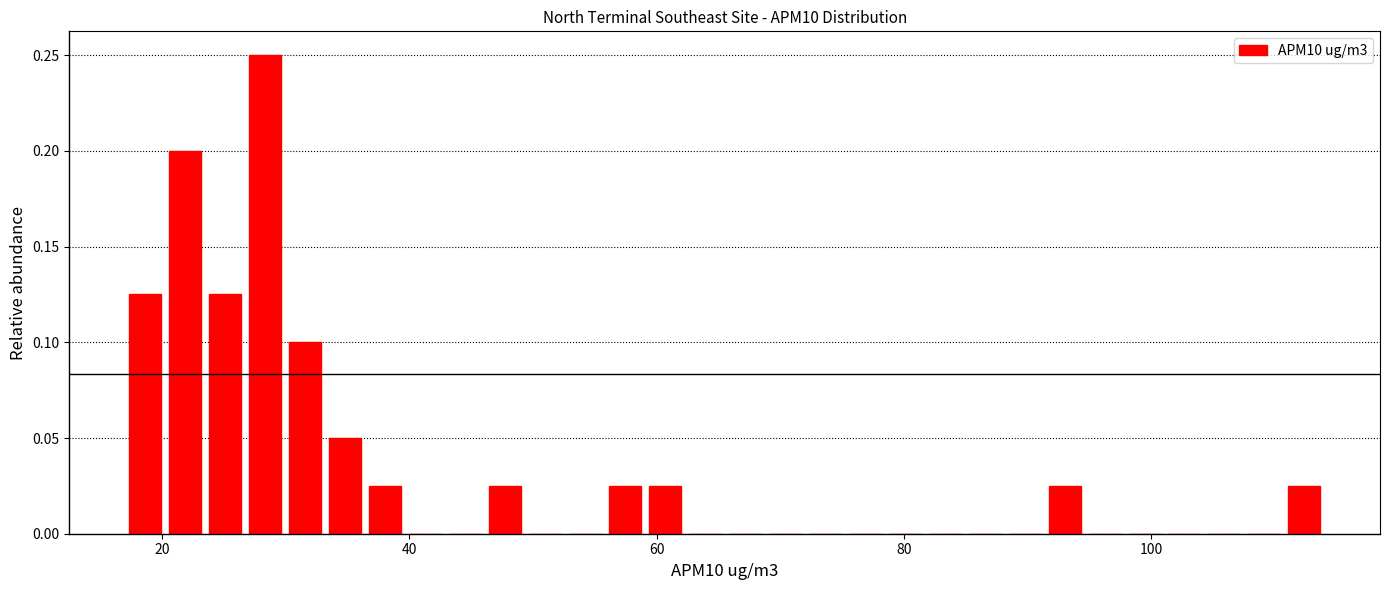

Around what value on the x-axis is the tallest bar? Give the approximate position of its centre, as read against the axis.

28